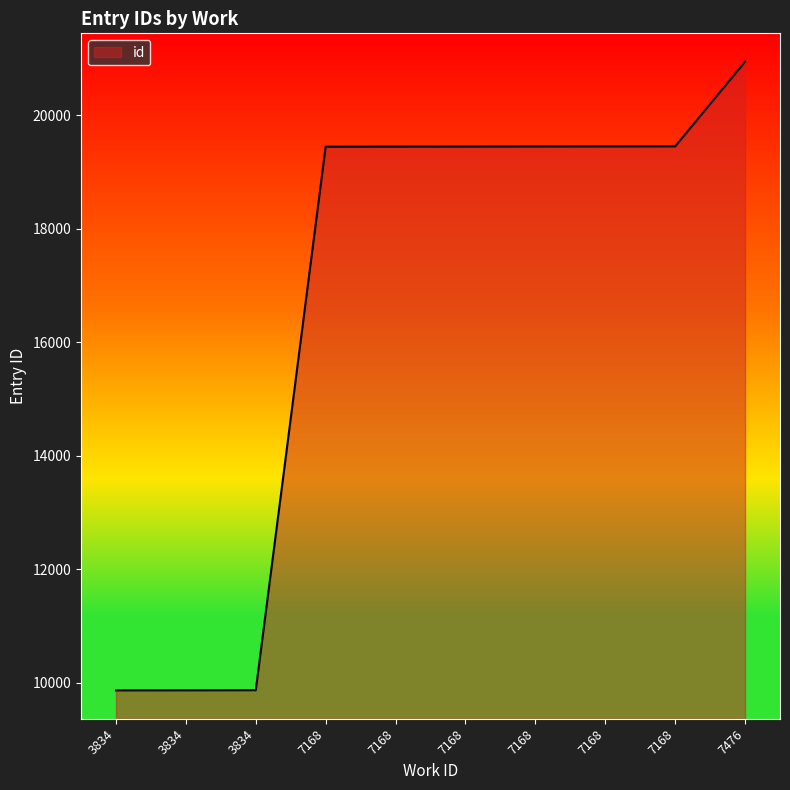

What is the value of the 9th point from the left?

19449